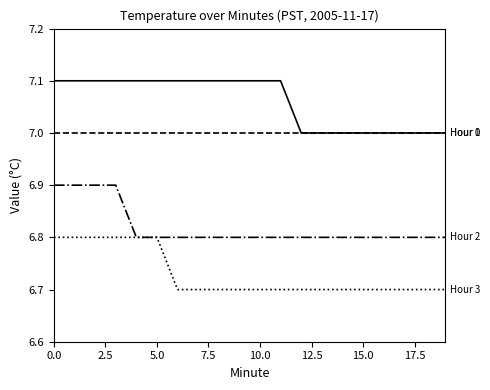

How many lines are shown in the chart?

4